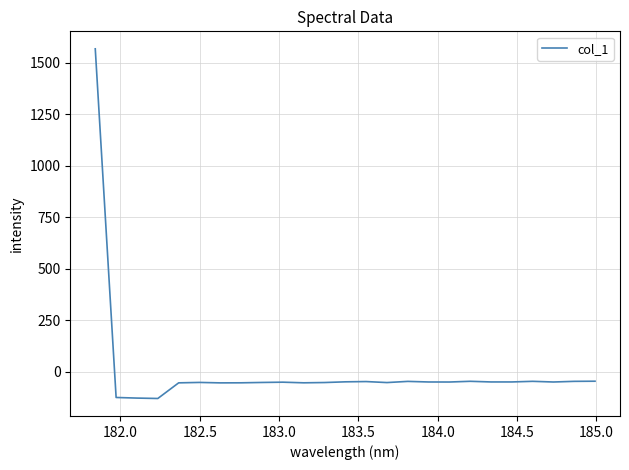

How many values exceed -50?

11